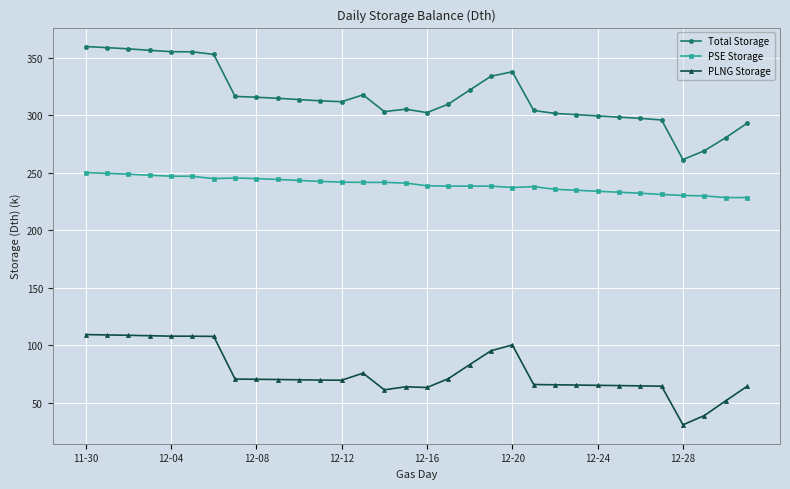

What is the minimum value shown in the chart?

31.1